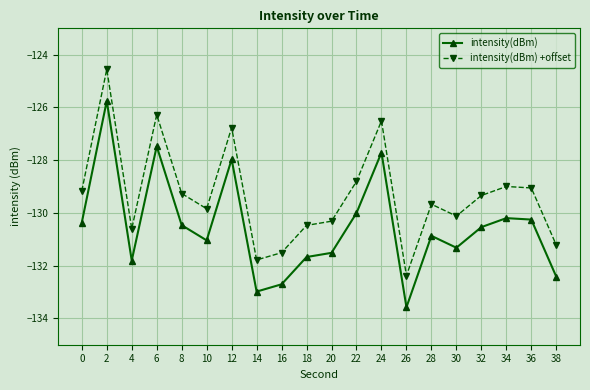

Reading right to left, transcribe all the data shown in this chart.

intensity(dBm): -132.4	-130.3	-130.2	-130.5	-131.3	-130.9	-133.6	-127.7	-130.0	-131.5	-131.7	-132.7	-133.0	-128.0	-131.0	-130.5	-127.5	-131.8	-125.8	-130.4
intensity(dBm) +offset: -131.2	-129.1	-129.0	-129.3	-130.1	-129.7	-132.4	-126.5	-128.8	-130.3	-130.5	-131.5	-131.8	-126.8	-129.8	-129.3	-126.3	-130.6	-124.6	-129.2